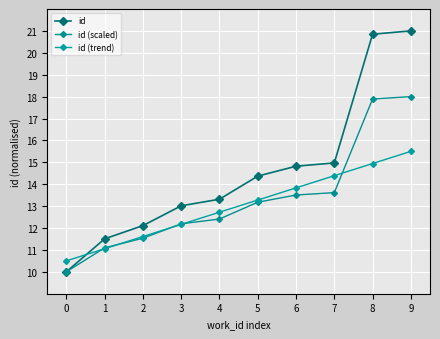

Between 0 and 8, which series saw the biggest shift?

id